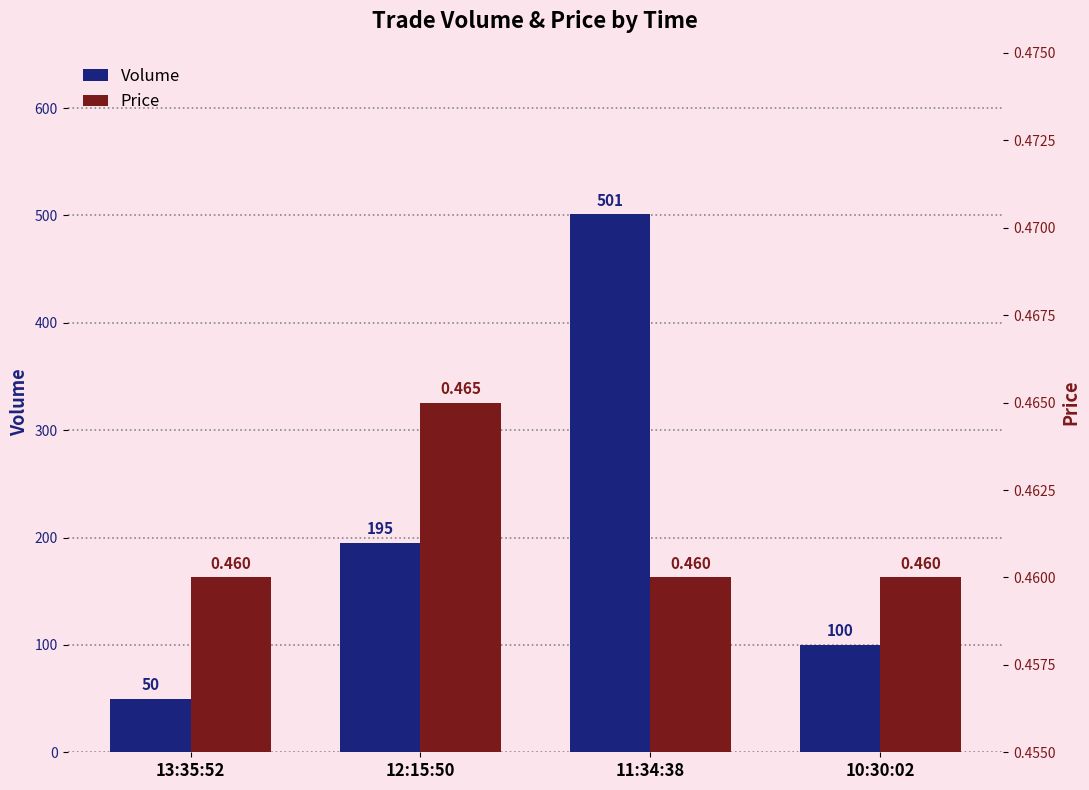

Between 11:34:38 and 10:30:02, which is larger?

11:34:38